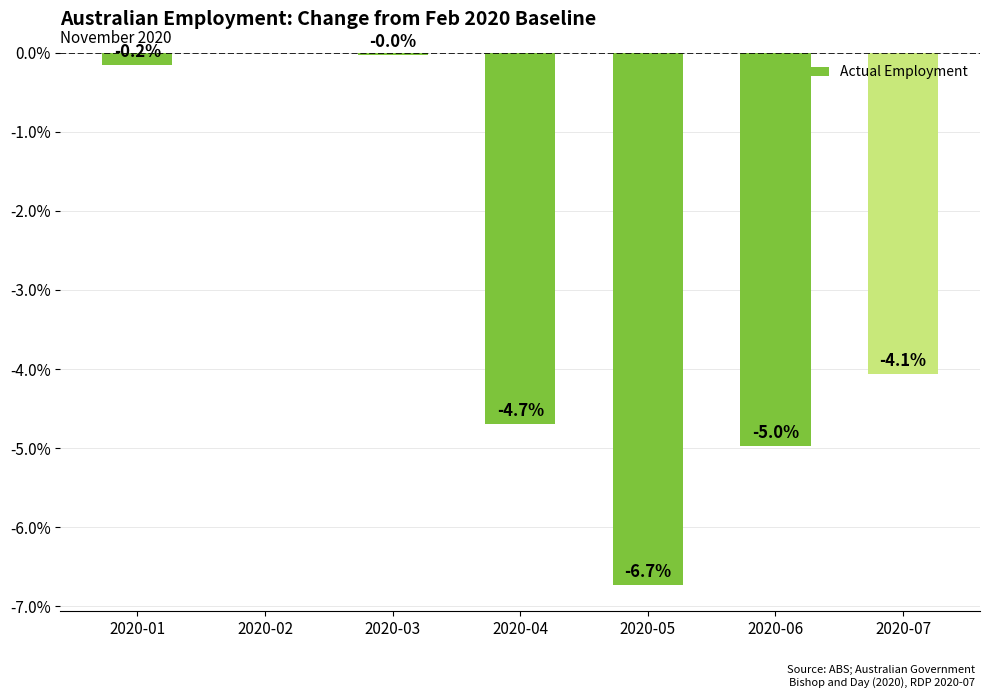

How many categories are shown in the chart?

7